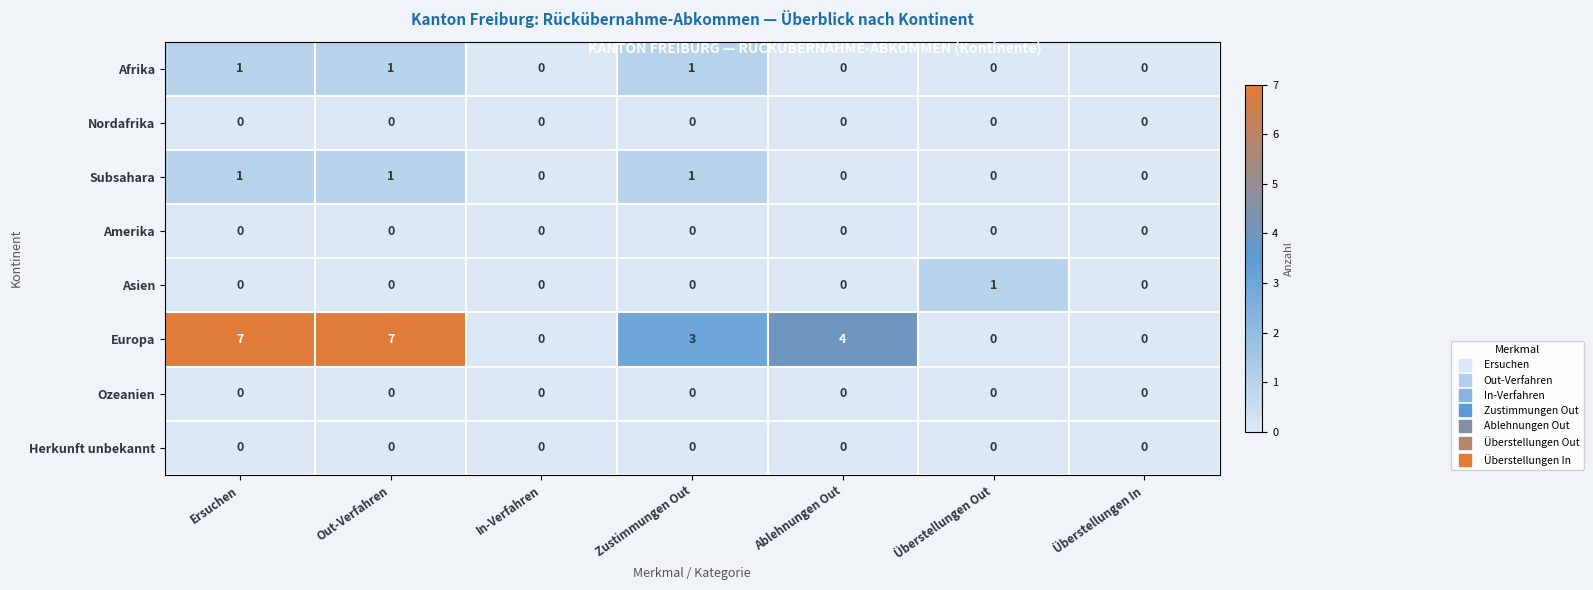

Which series has the largest range (max minus min)?

Europa